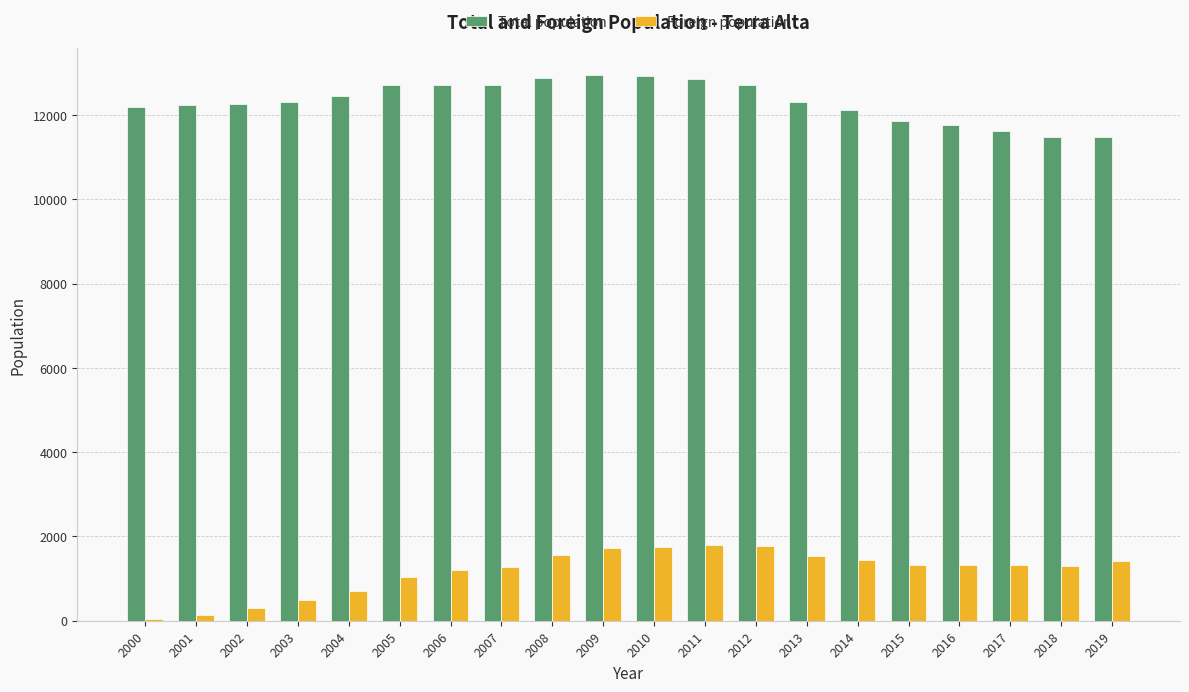

Which series changed the most between 2004 and 2010?

Foreign population